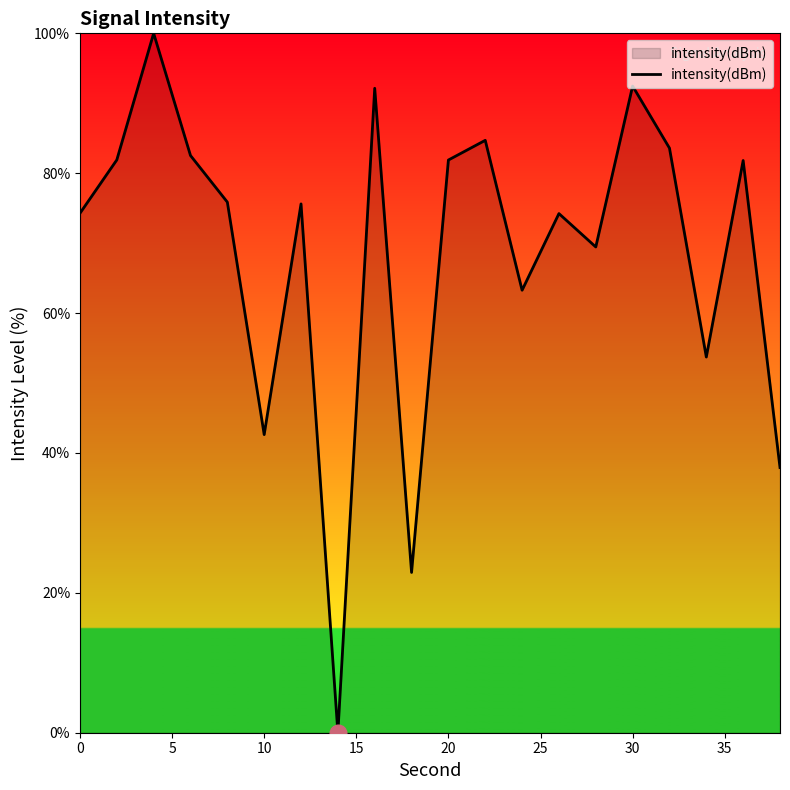

How many lines are shown in the chart?

1